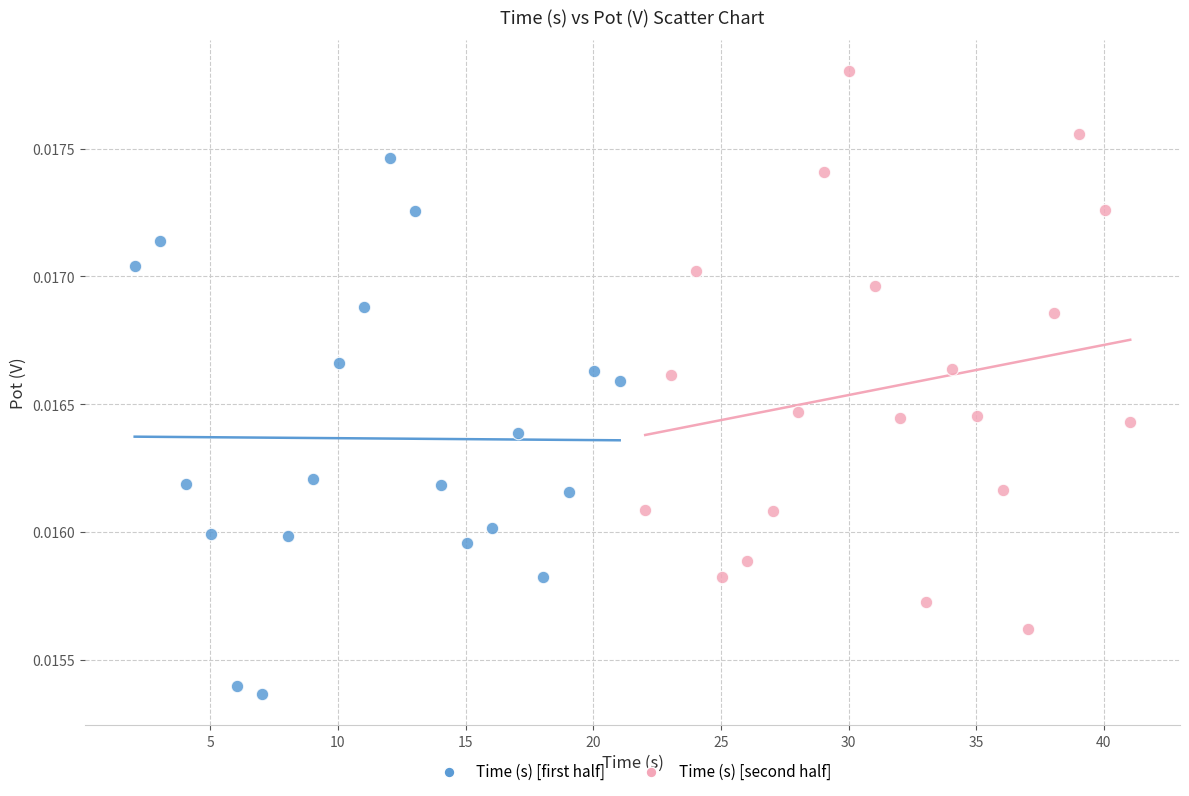

Which series reaches the minimum Y coordinate?

Time (s) [first half]